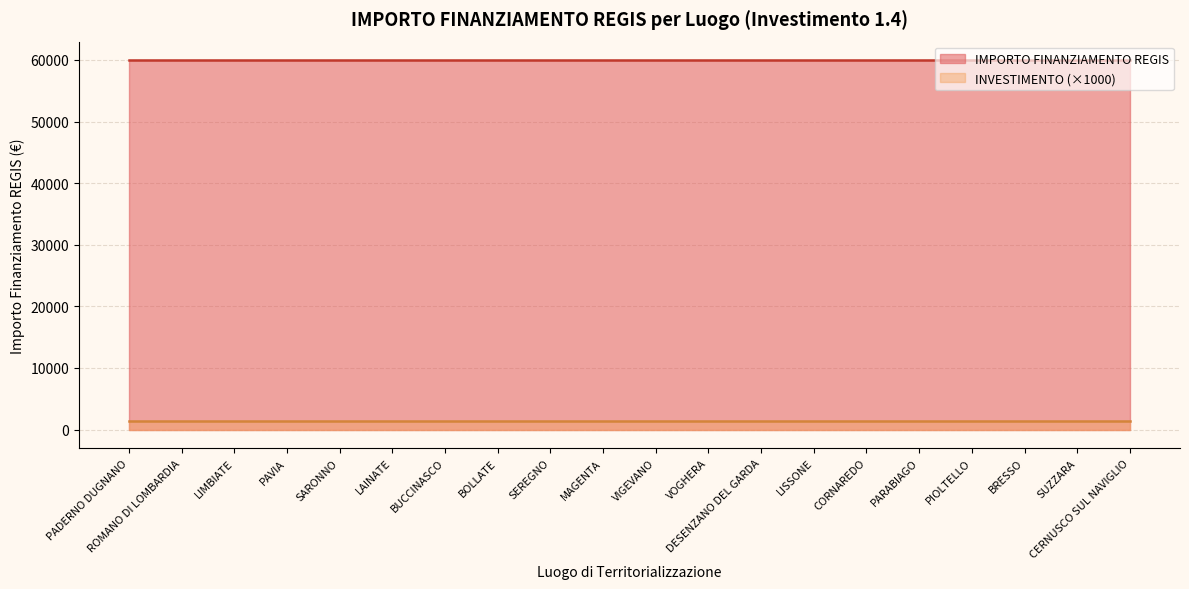

Which series has the largest total across all categories?

IMPORTO FINANZIAMENTO REGIS